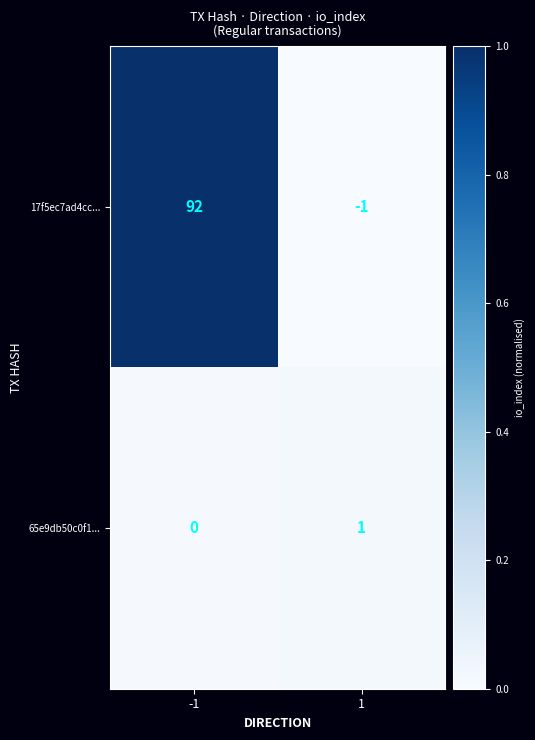

Reading right to left, transcribe all the data shown in this chart.

17f5ec7ad4cc...: 1=-1	-1=92
65e9db50c0f1...: 1=1	-1=0